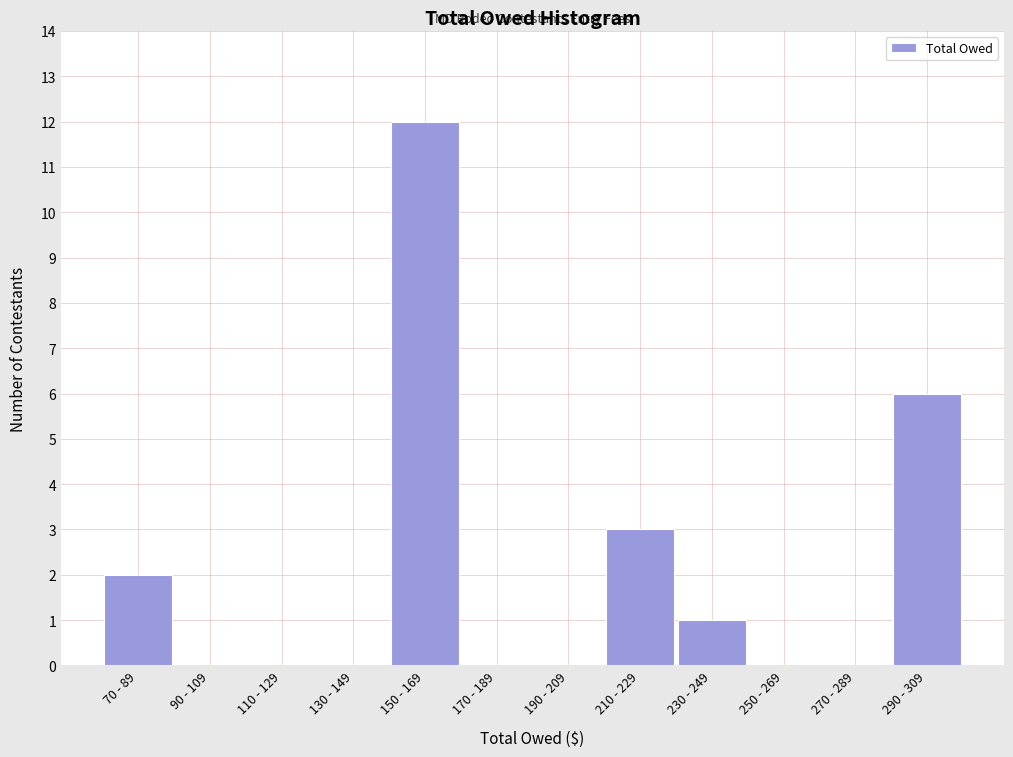

Reading left to right, what are all the values shown in this chart?

70 - 89=2	90 - 109=0	110 - 129=0	130 - 149=0	150 - 169=12	170 - 189=0	190 - 209=0	210 - 229=3	230 - 249=1	250 - 269=0	270 - 289=0	290 - 309=6